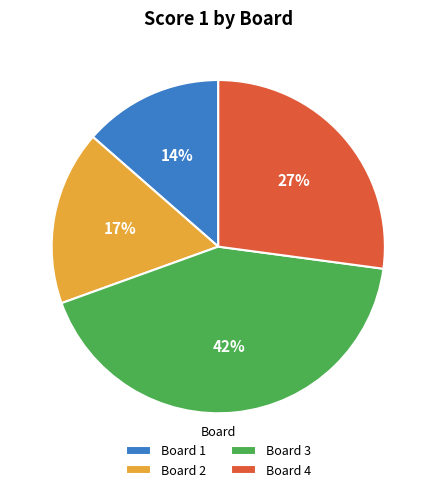

Is the sum of Board 4 and Board 2 greater than half?

No